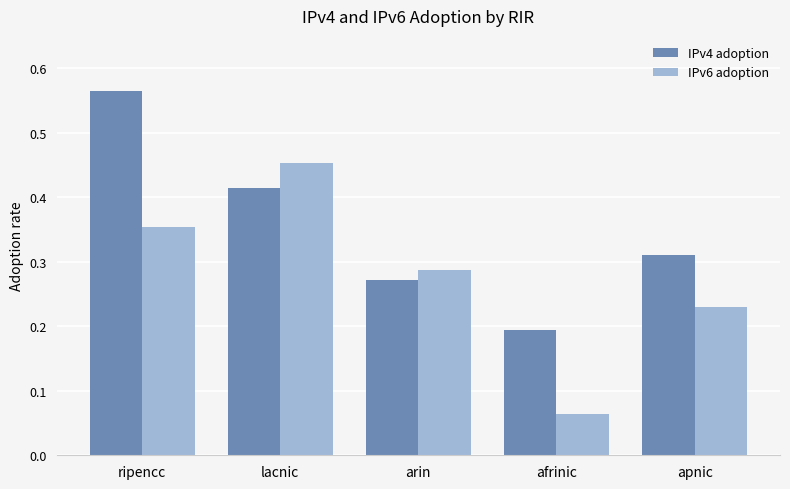

Where is IPv6 adoption nearest to the value 0?

afrinic